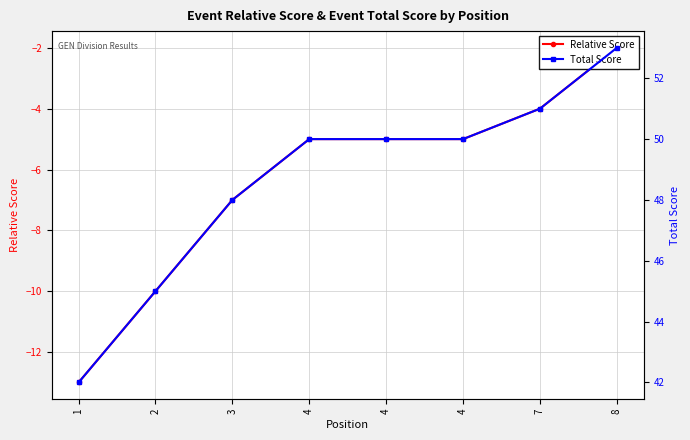

What is the difference between the maximum and minimum values in the Total Score series?

11